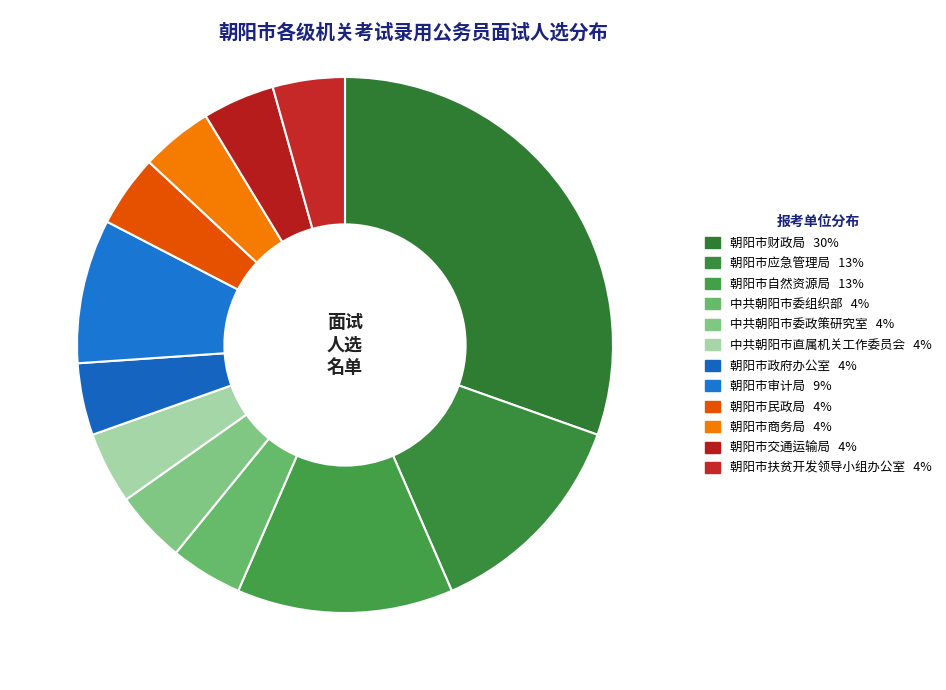

Is 朝阳市交通运输局 the majority of the pie?

No